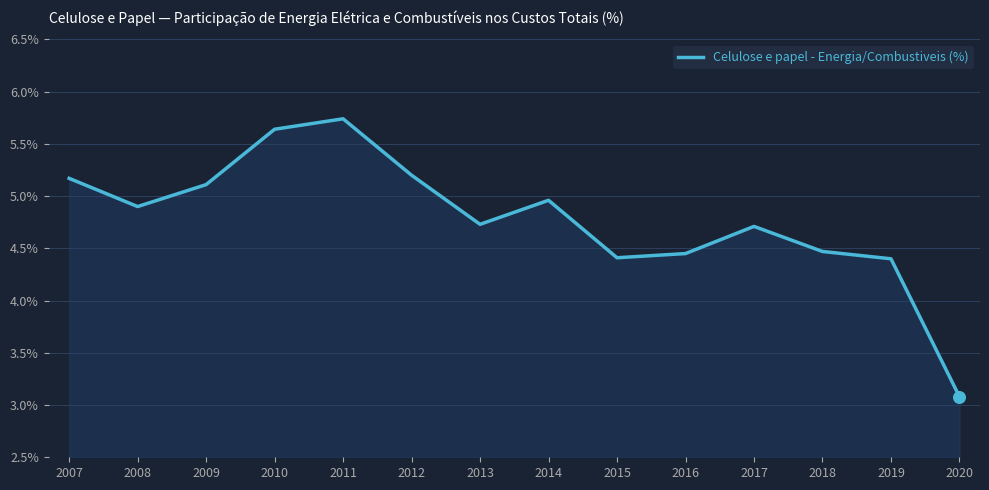

What is the change in value from 2014 to 2018?

-0.5